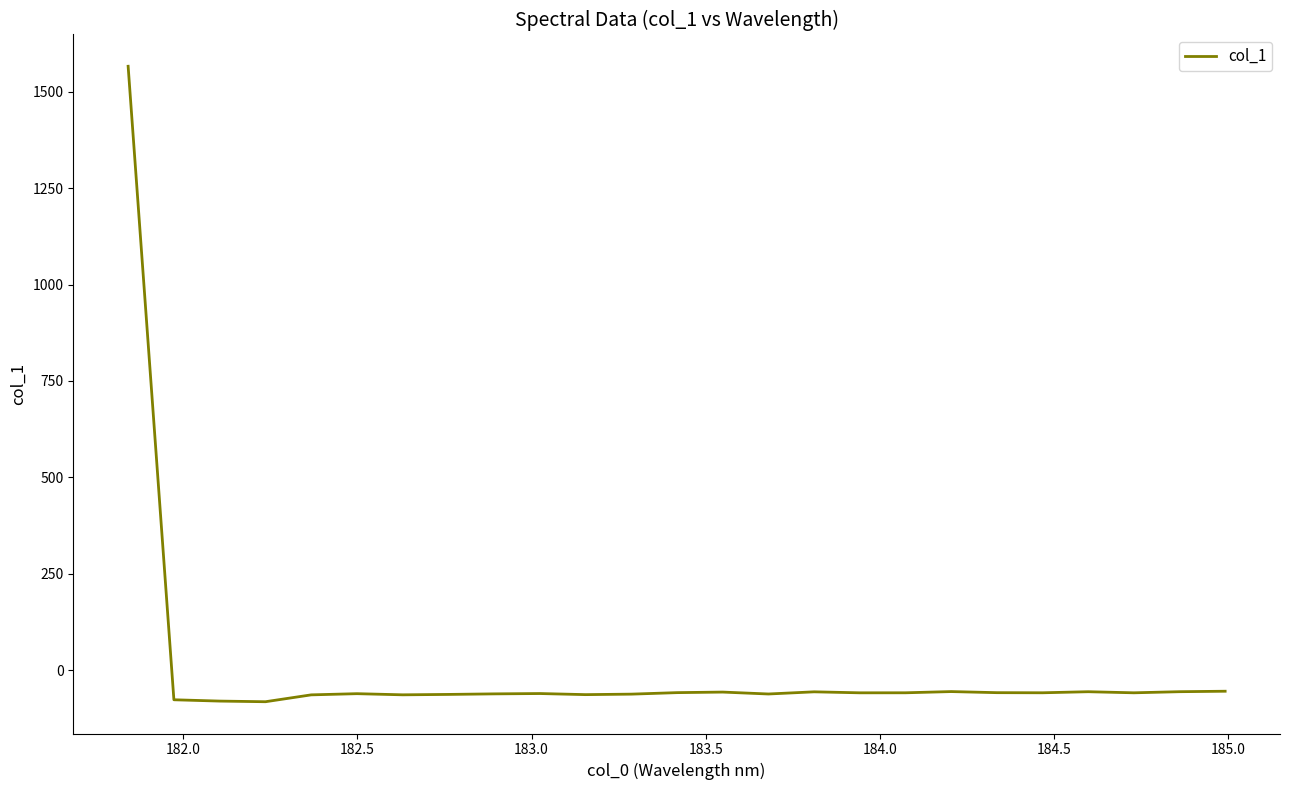

What is the minimum value shown in the chart?

-81.9